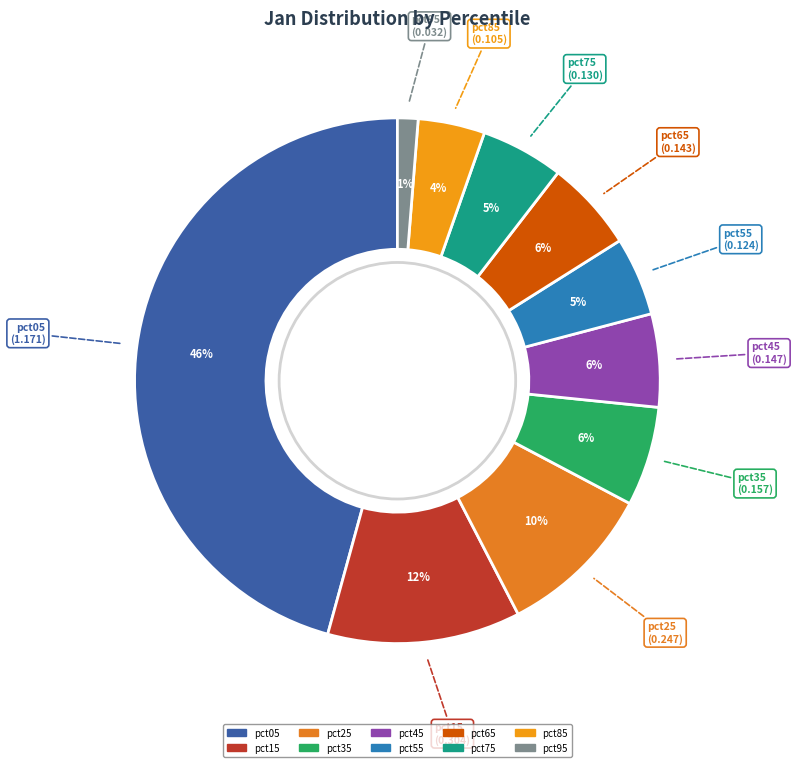

To the nearest percent, what is the average slice percentage?

10%